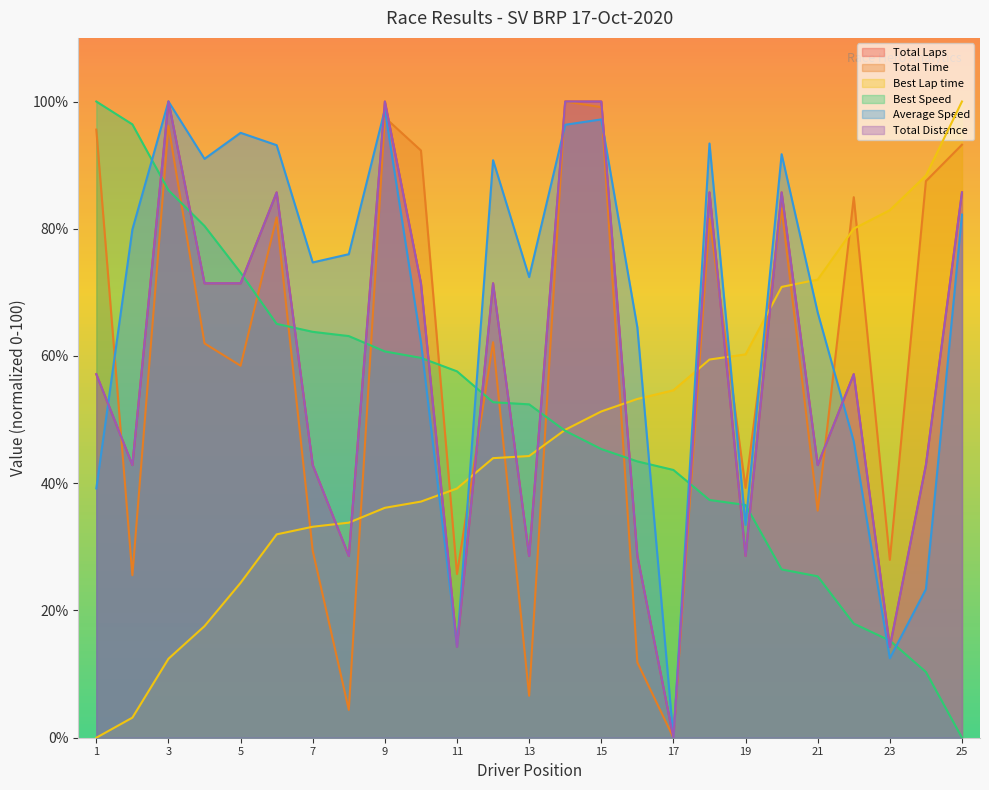

At how many categories does at least one series exceed 34?

25